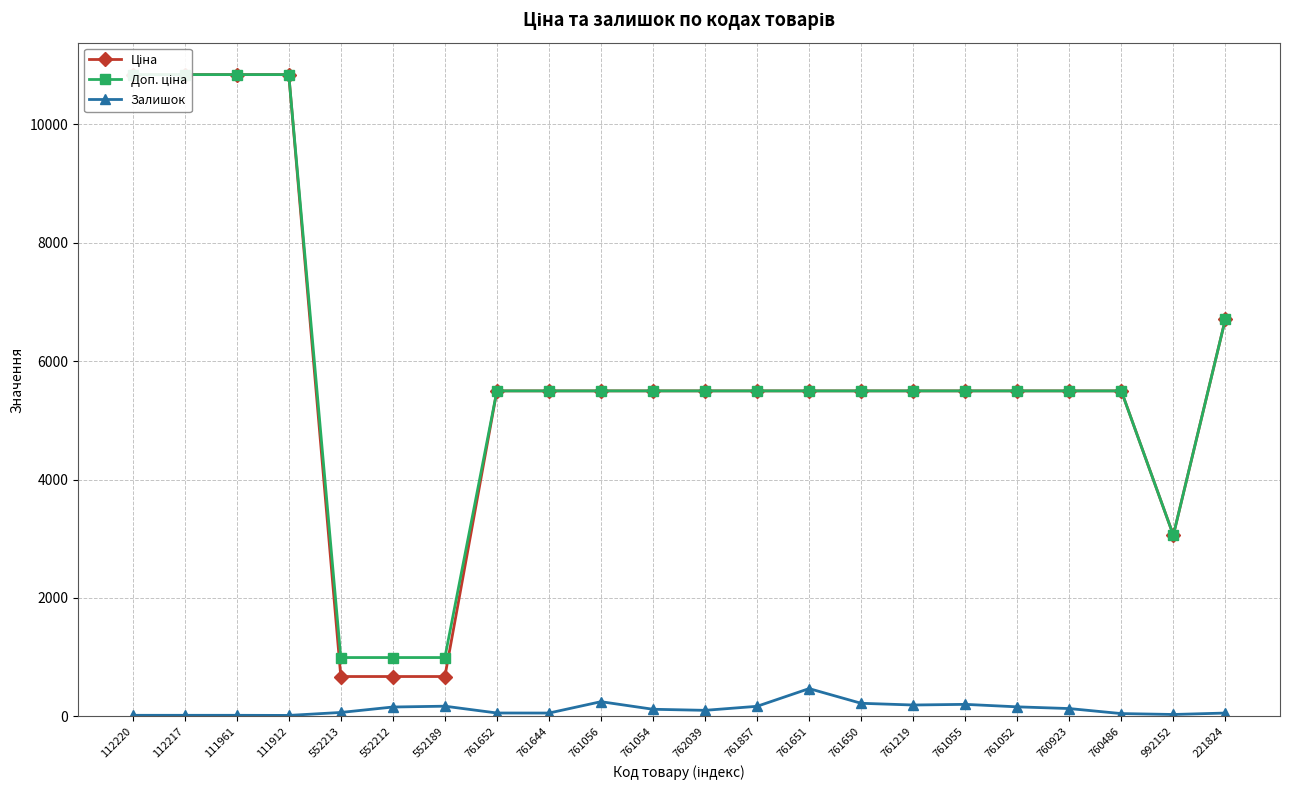

Which series has the widest spread of values?

Ціна